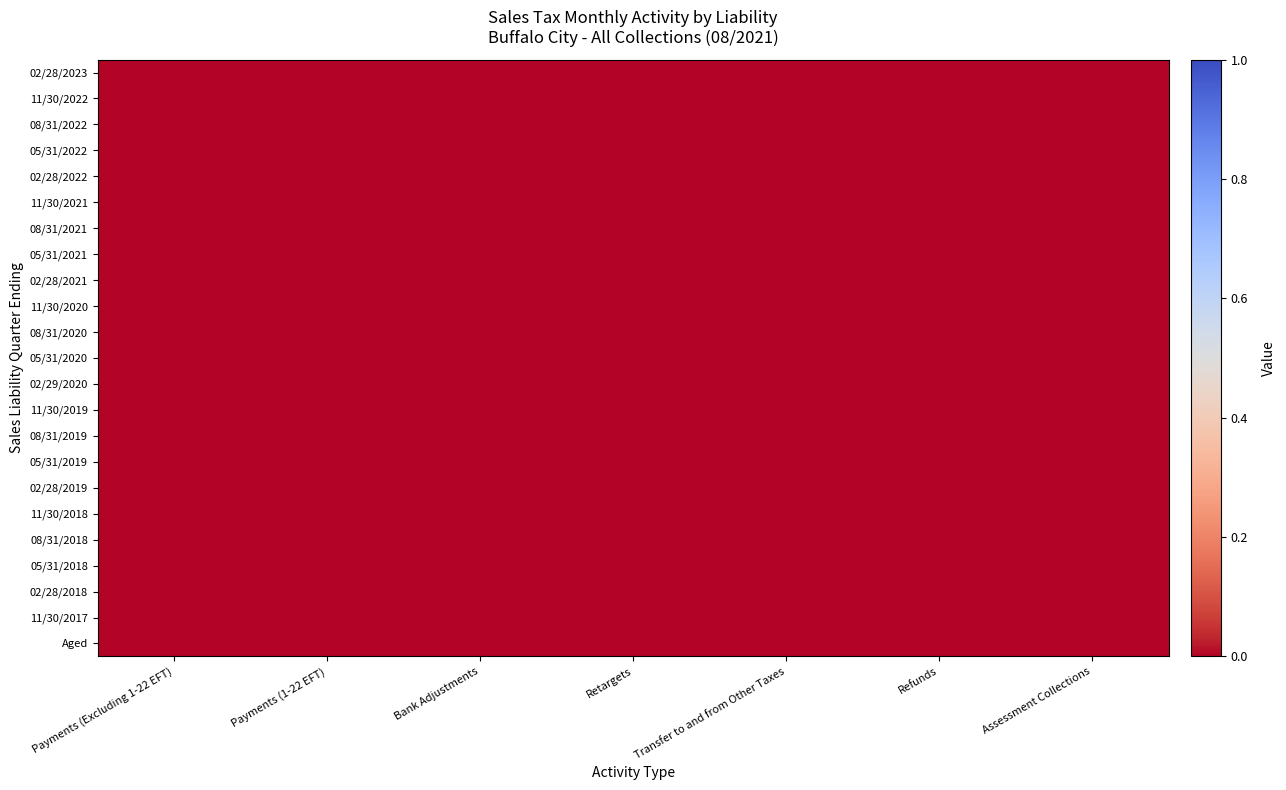

Between Bank Adjustments and Payments (1-22 EFT), which is larger?

Bank Adjustments